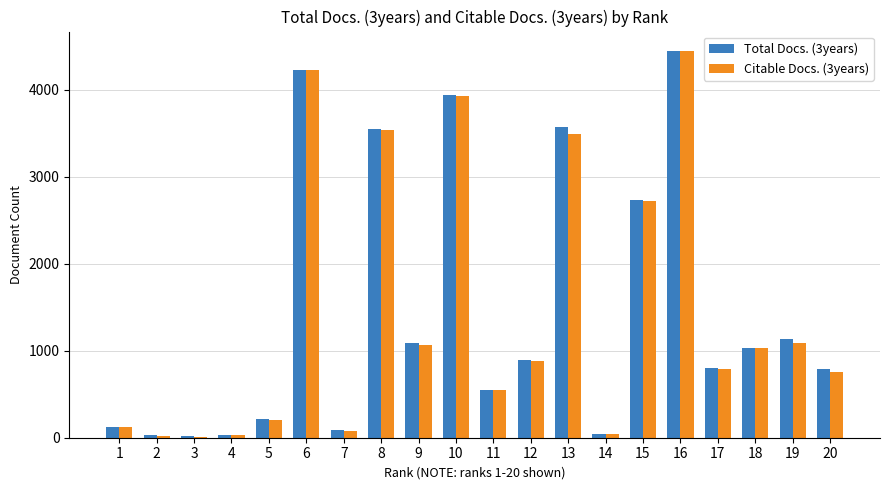

What is the maximum value shown in the chart?

4445